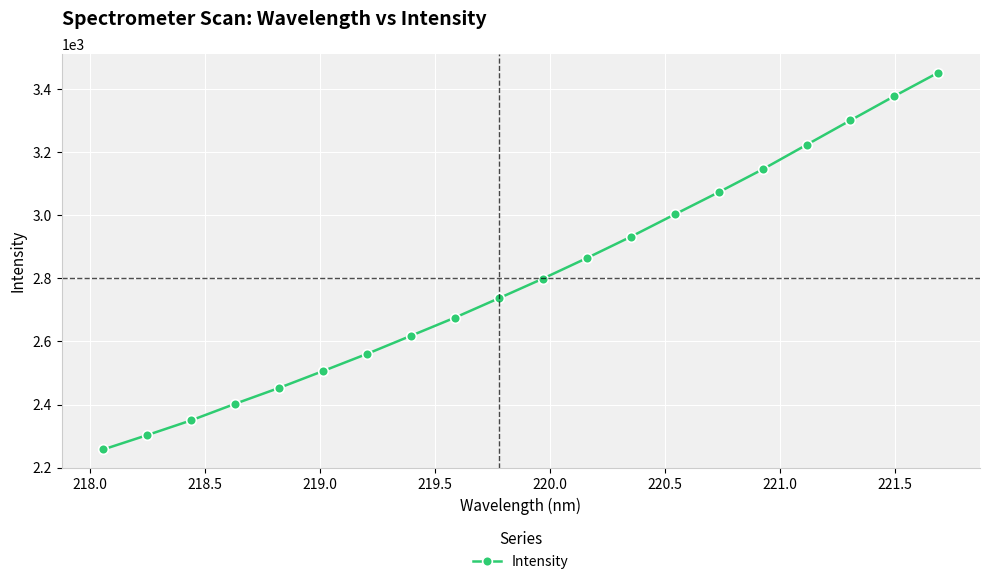

What is the value of the 17th point from the left?

3223.7